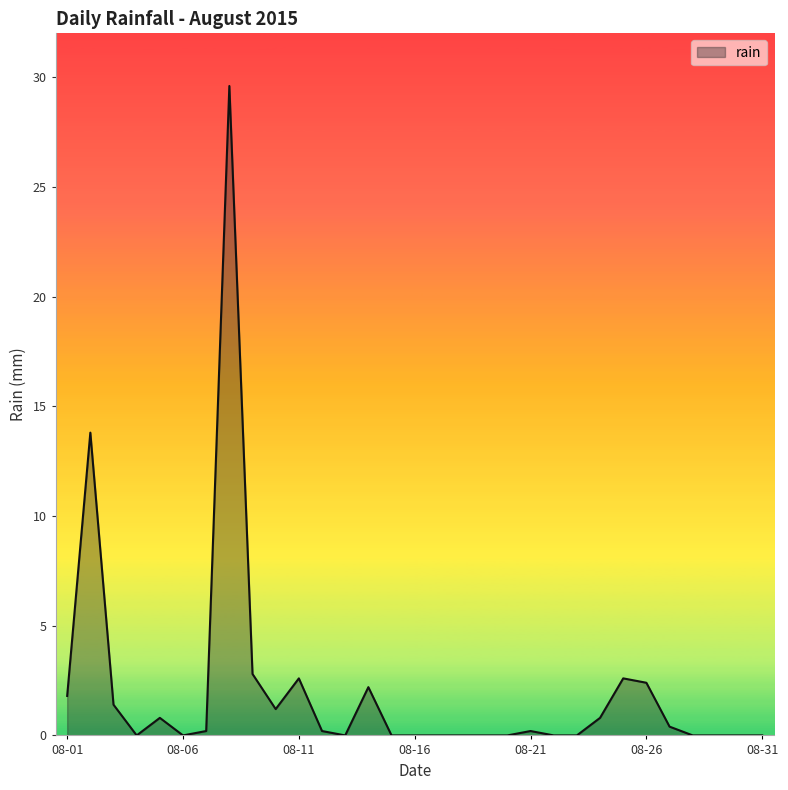

What is the difference between the second highest and second lowest values?

13.8